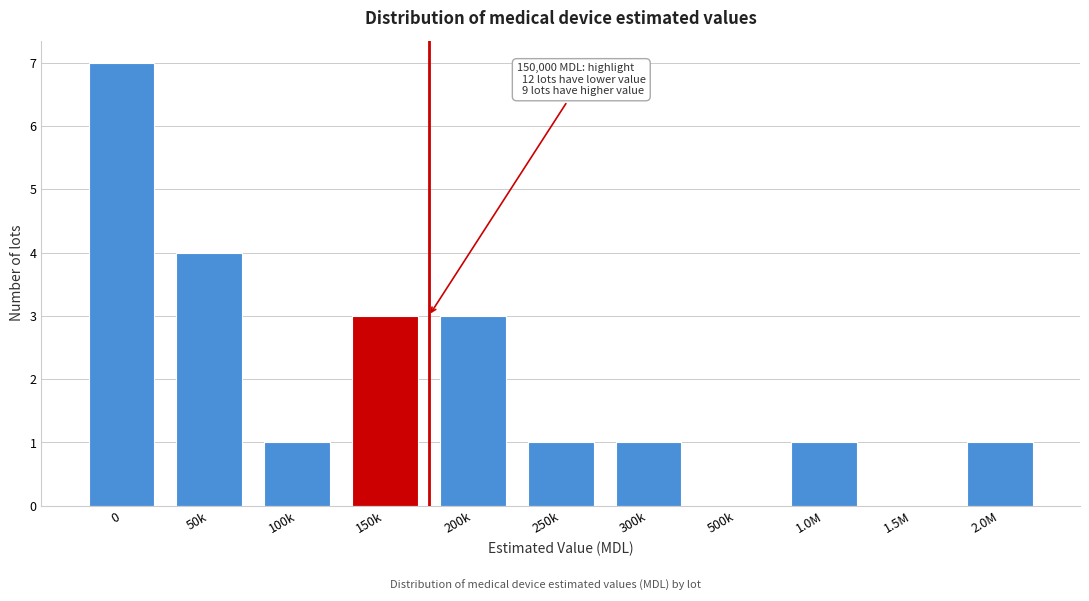

Reading left to right, what are all the values shown in this chart?

0=7	50k=4	100k=1	150k=3	200k=3	250k=1	300k=1	500k=0	1.0M=1	1.5M=0	2.0M=1